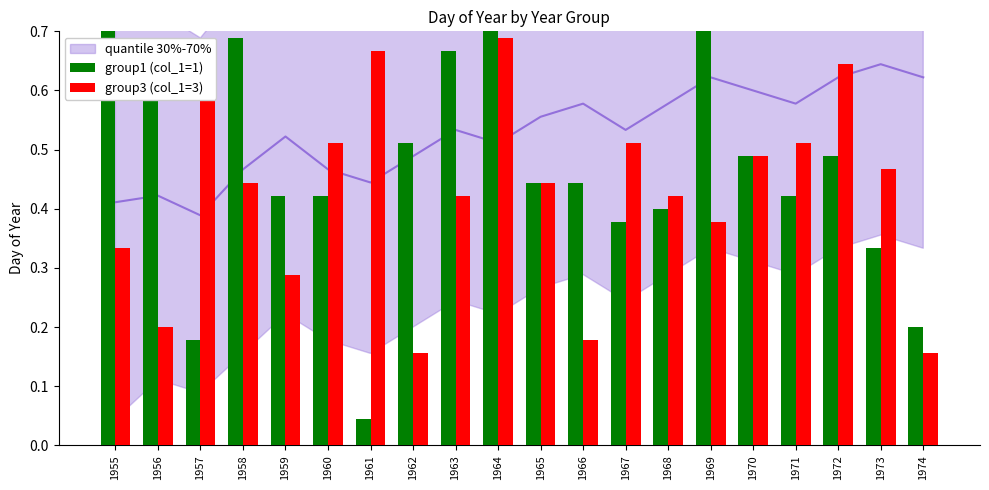

Which series has the largest range (max minus min)?

group1 (col_1=1)